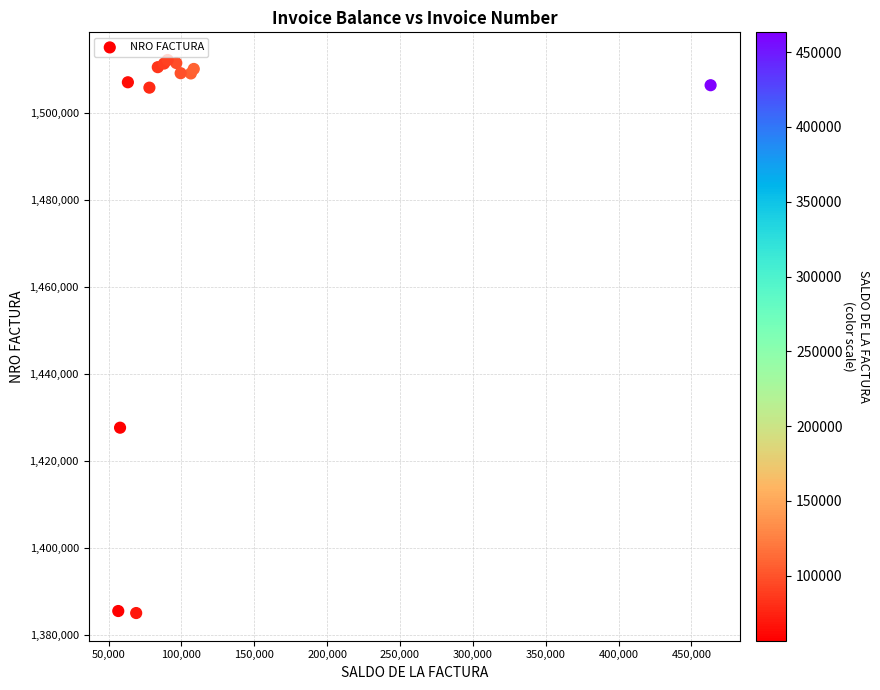

What Y value in the scatter plot is closest to 1448648?

1427710